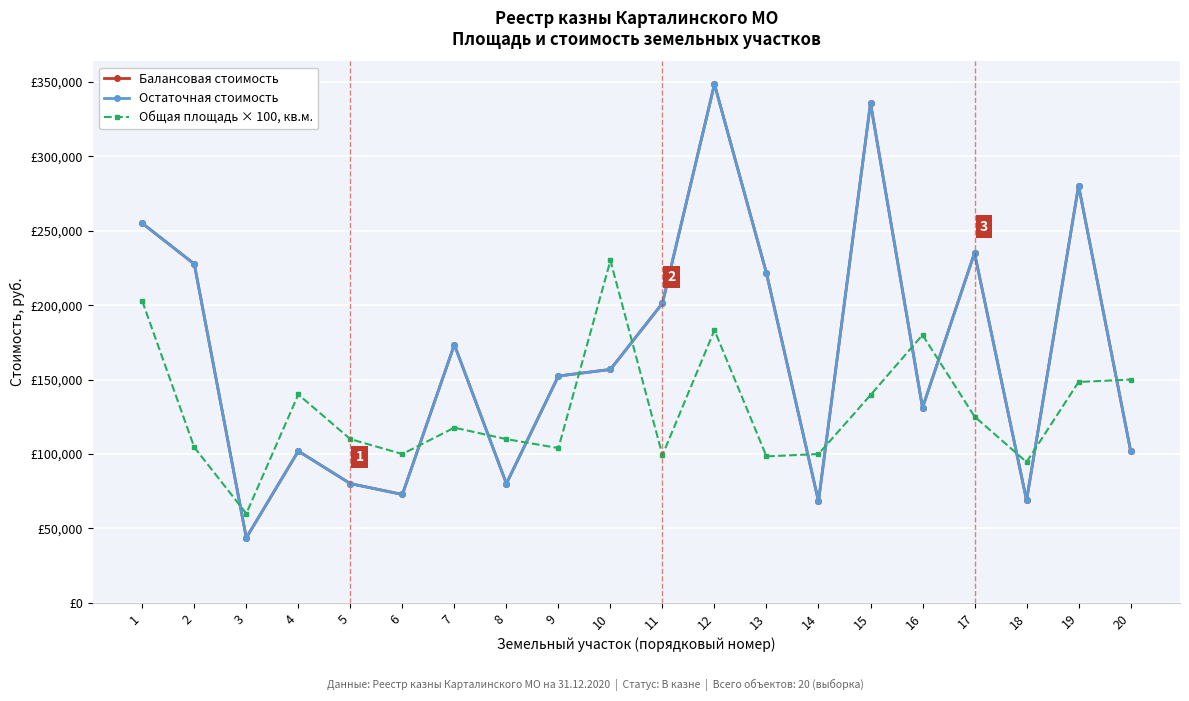

Which series changed the most between 5 and 17?

Балансовая стоимость